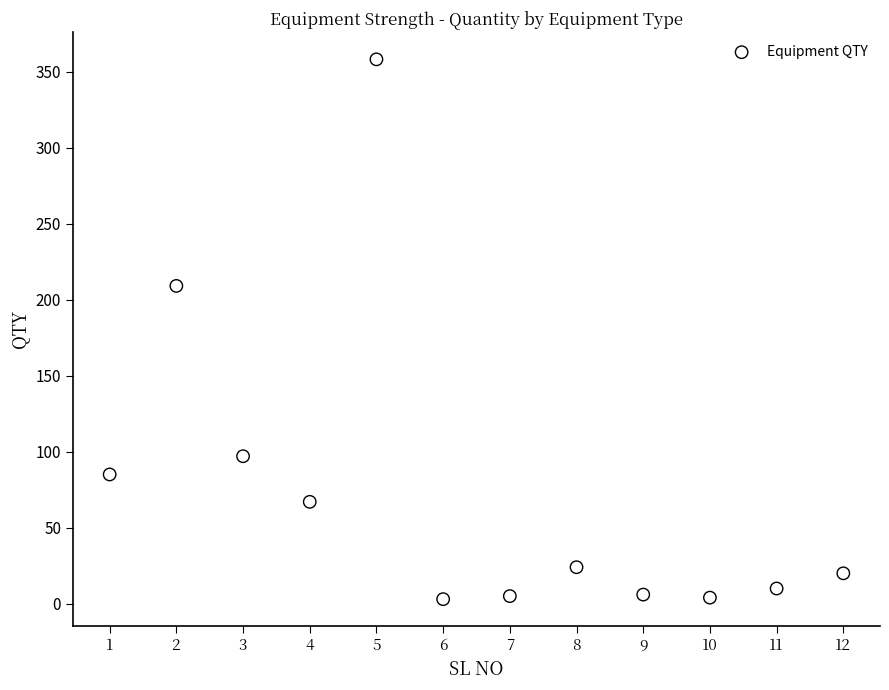

What is the average Y value?

74